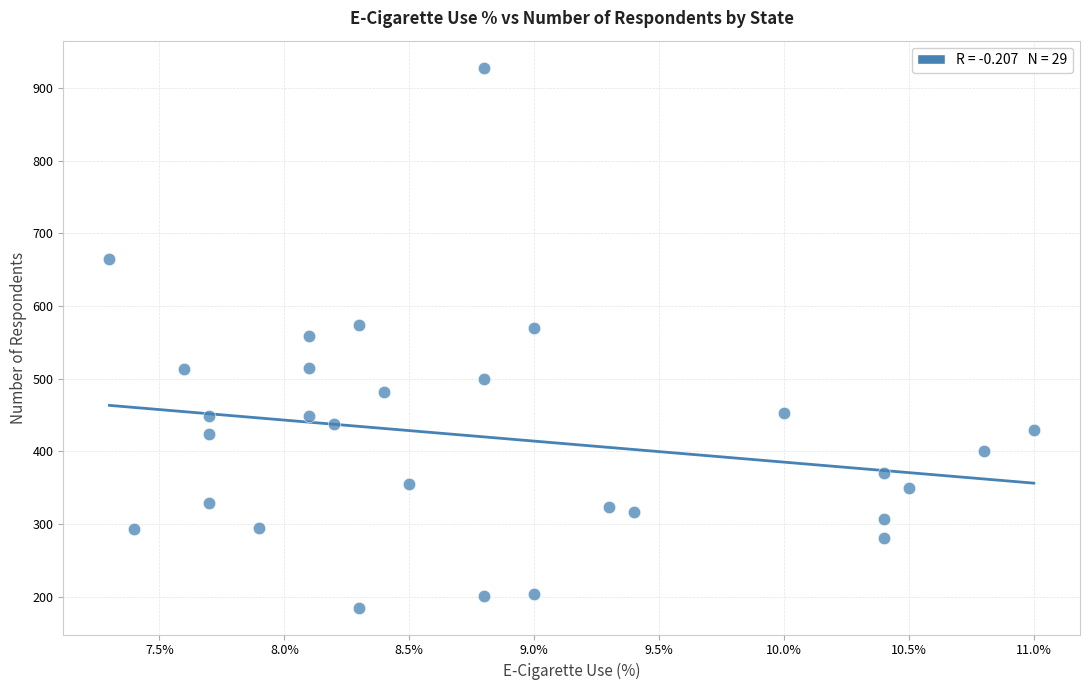

What is the range of Y values (max minus min)?

743